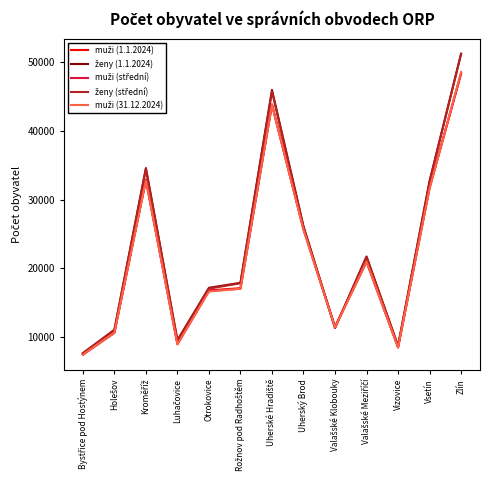

What is the greatest value displayed?

51242